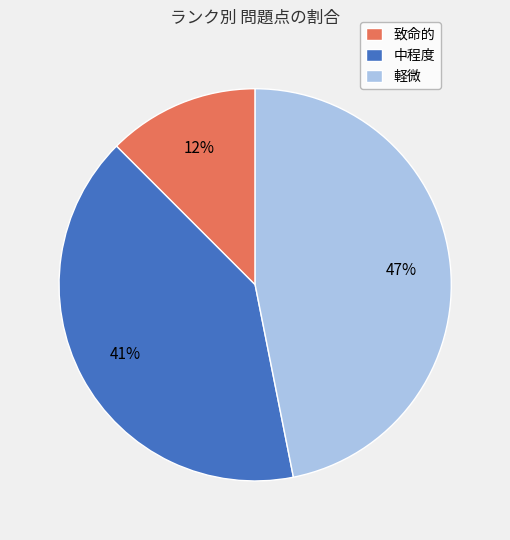

Do 中程度 and 軽微 together represent more than half of the pie?

Yes